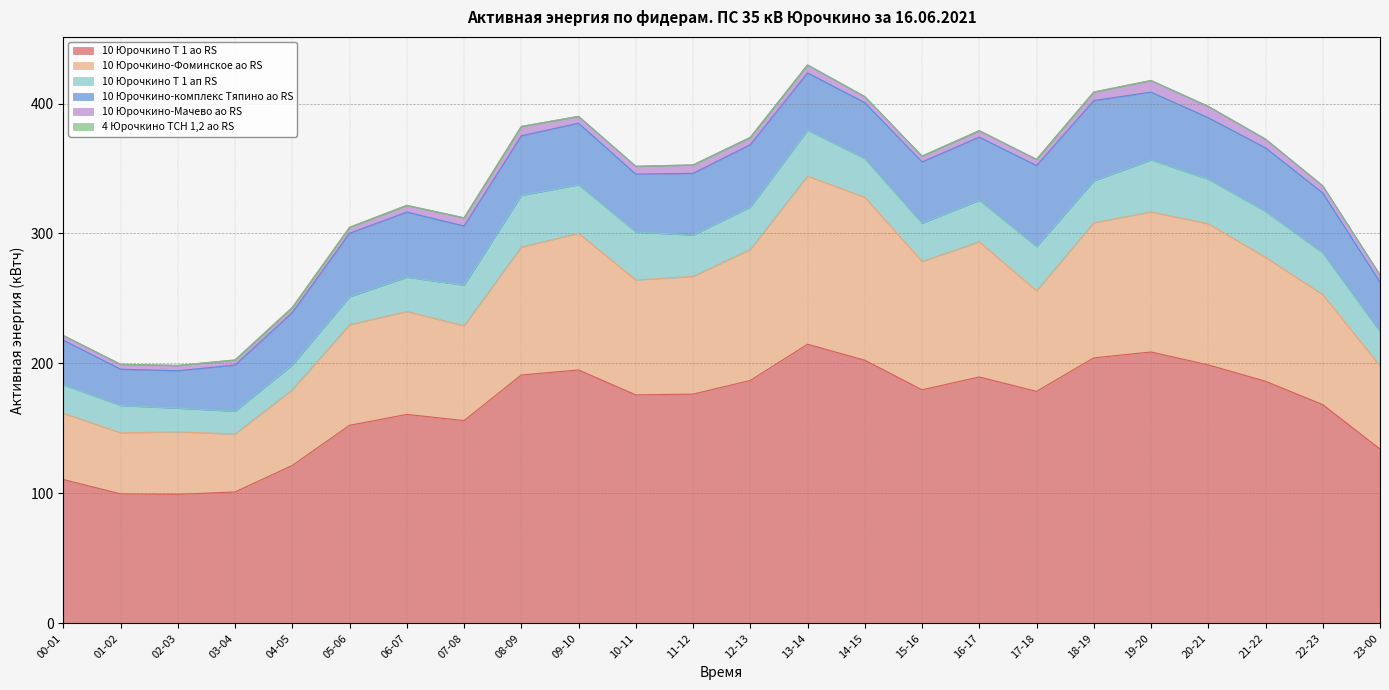

True or false: 10 Юрочкино Т 1 ап RS and 4 Юрочкино ТСН 1,2 ао RS cross at least once.

False